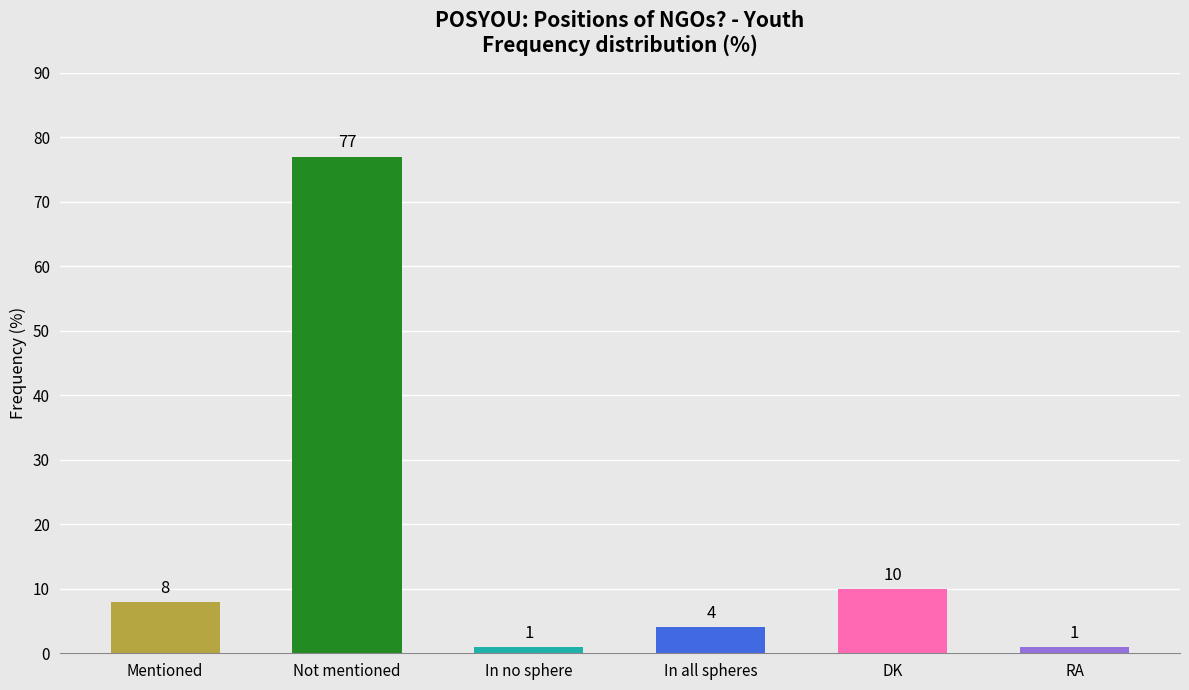

What is the label of the 3rd bar from the right?

In all spheres